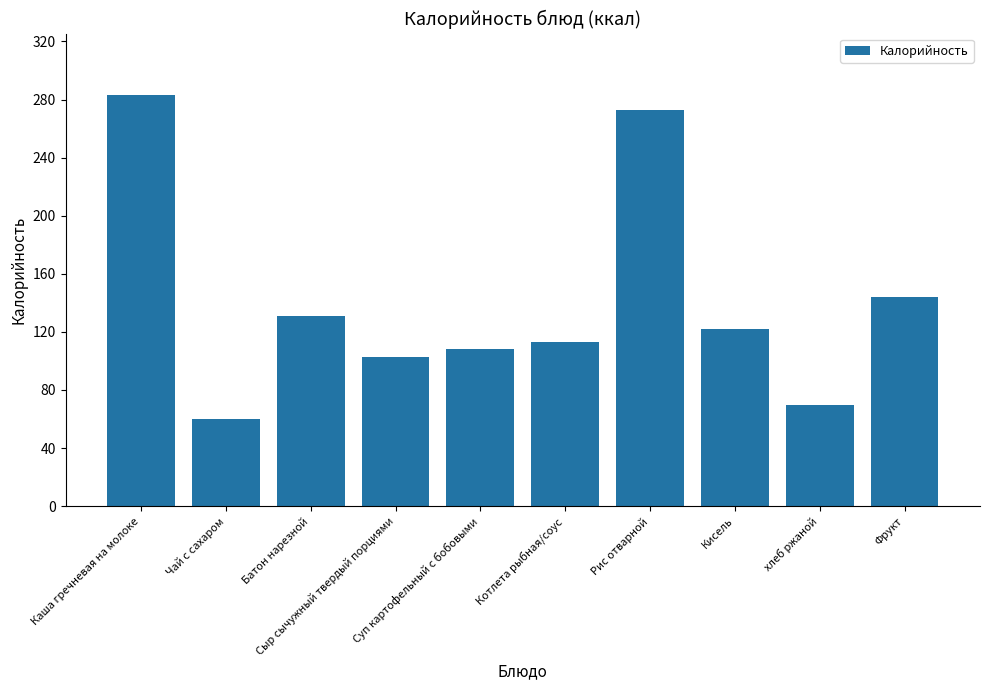

What position from the left is Суп картофельный с бобовыми?

5